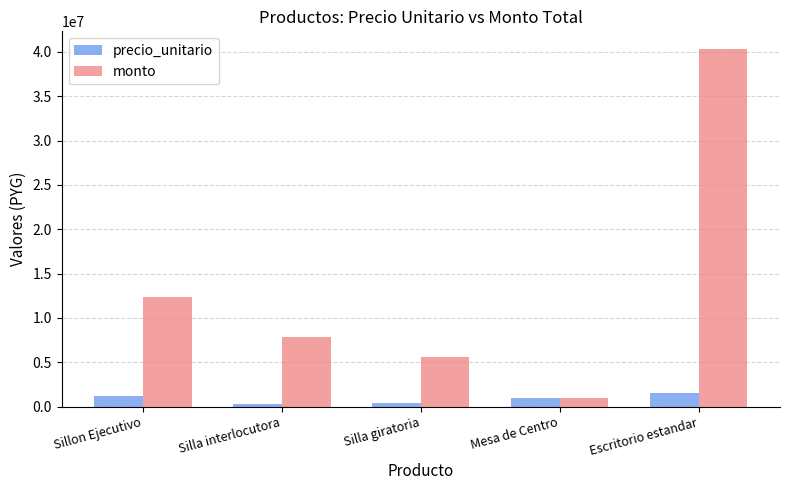

What is the label of the 5th bar from the left?

Escritorio estandar